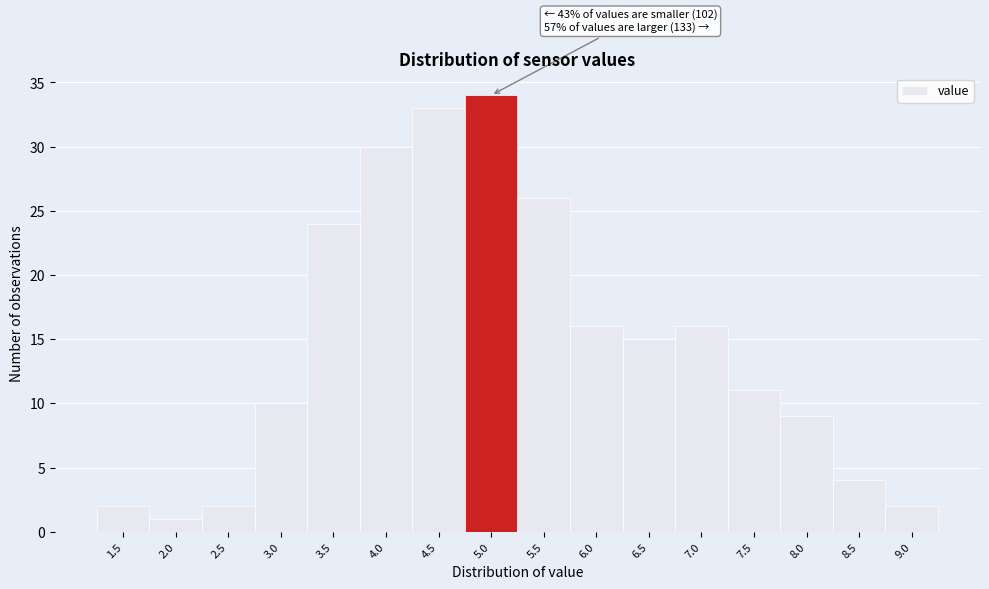

Reading left to right, transcribe all the data shown in this chart.

2	1	2	10	24	30	33	34	26	16	15	16	11	9	4	2